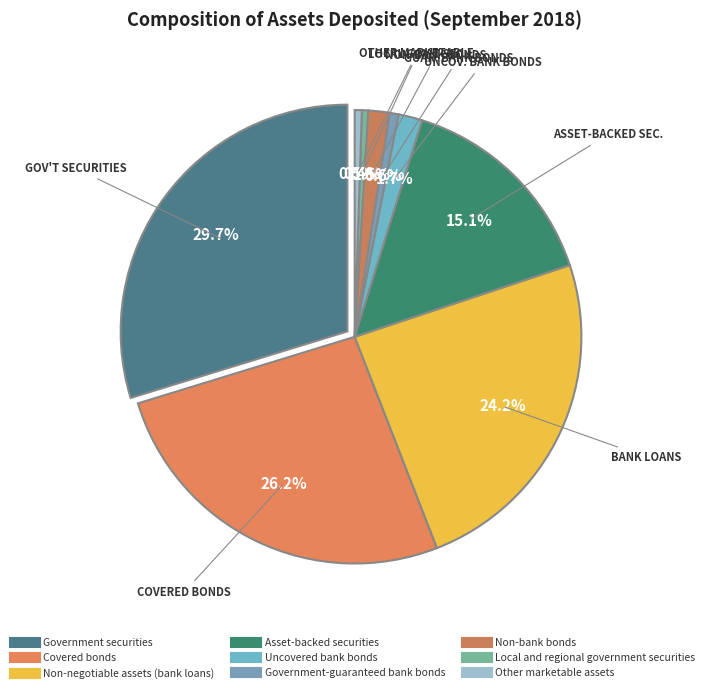

The Other marketable assets slice represents 1% of the pie. True or false?

True